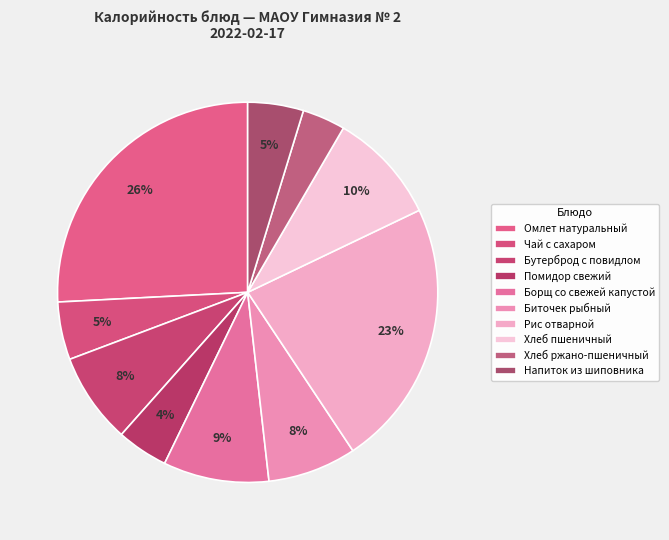

Count the number of slices in the pie.

10